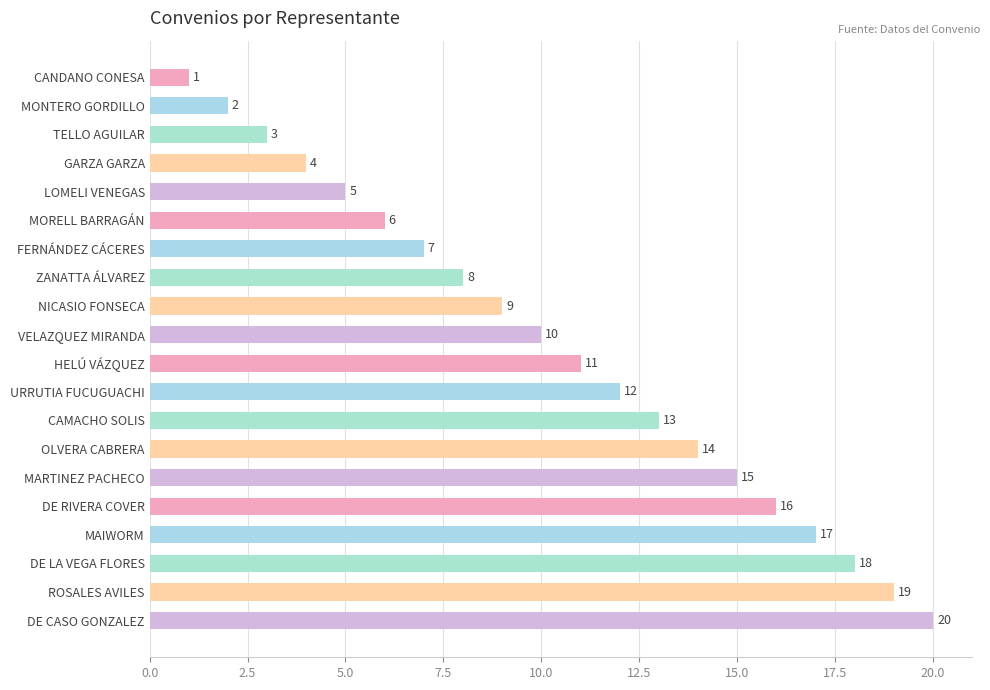

What is the sum of the values at DE RIVERA COVER and MORELL BARRAGÁN?

22